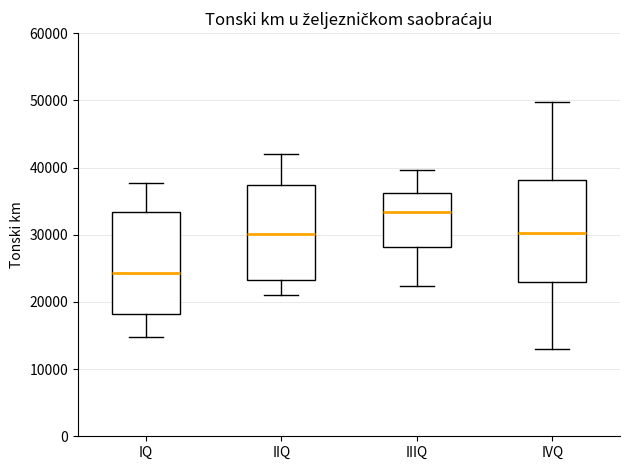

Which box has the highest median line?

IIIQ